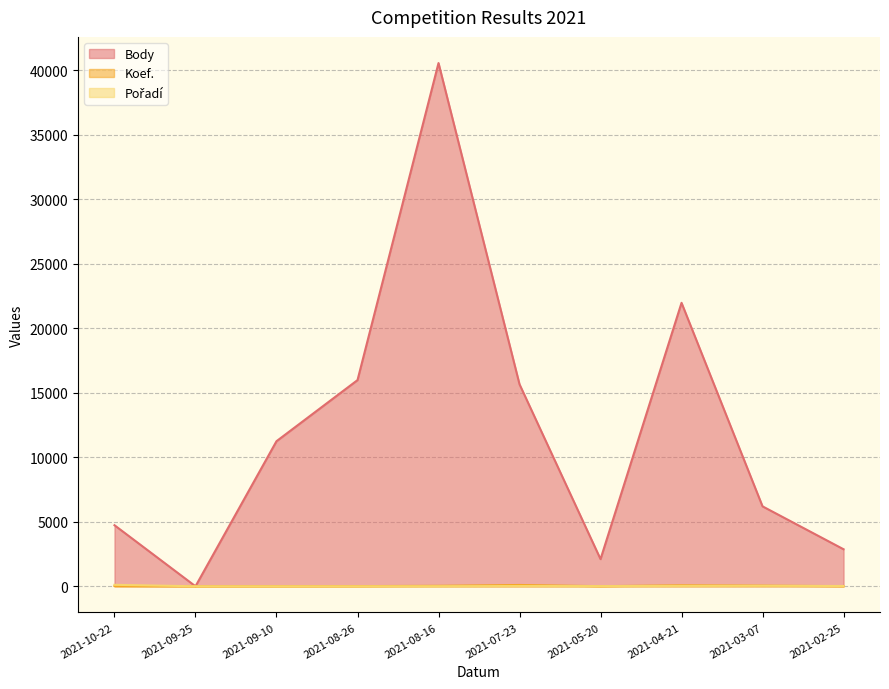

At 2021-04-21, list the series in order from smallest to largest.

Pořadí, Koef., Body